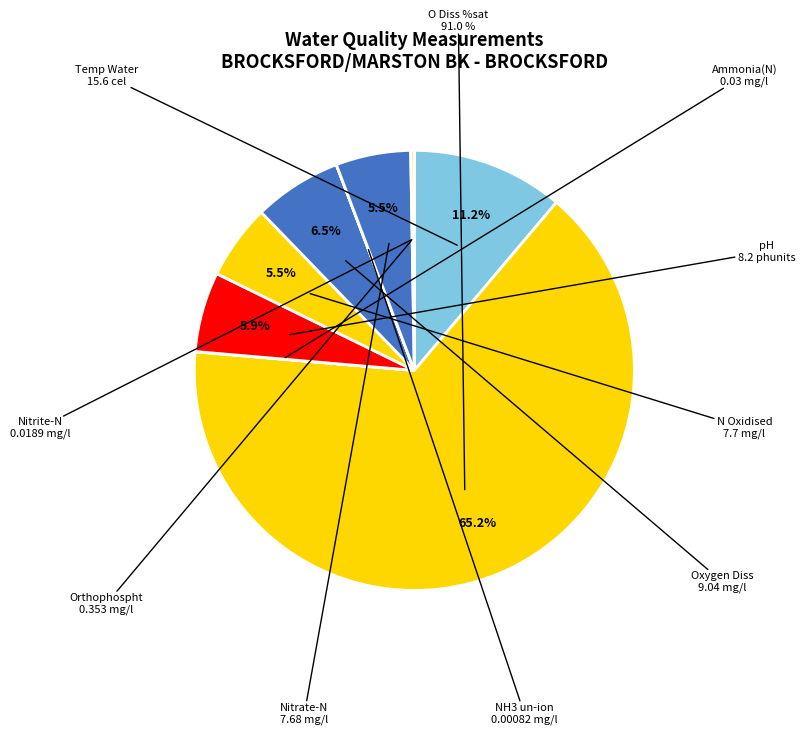

Is it true that Temp Water is 19% of the pie?

False